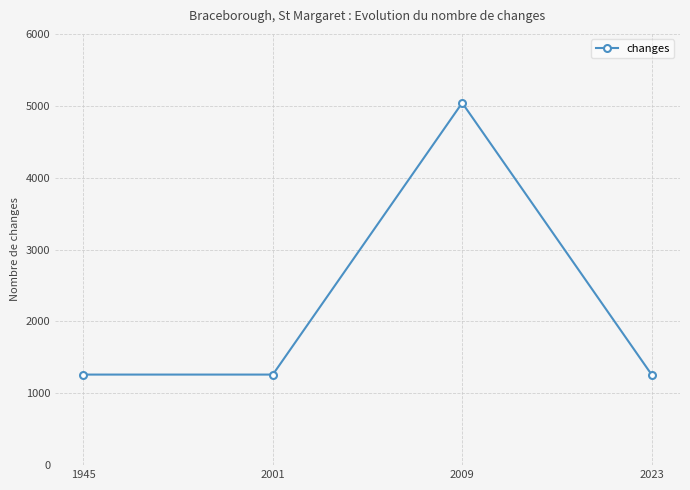

Which category has the highest value across all series?

2009